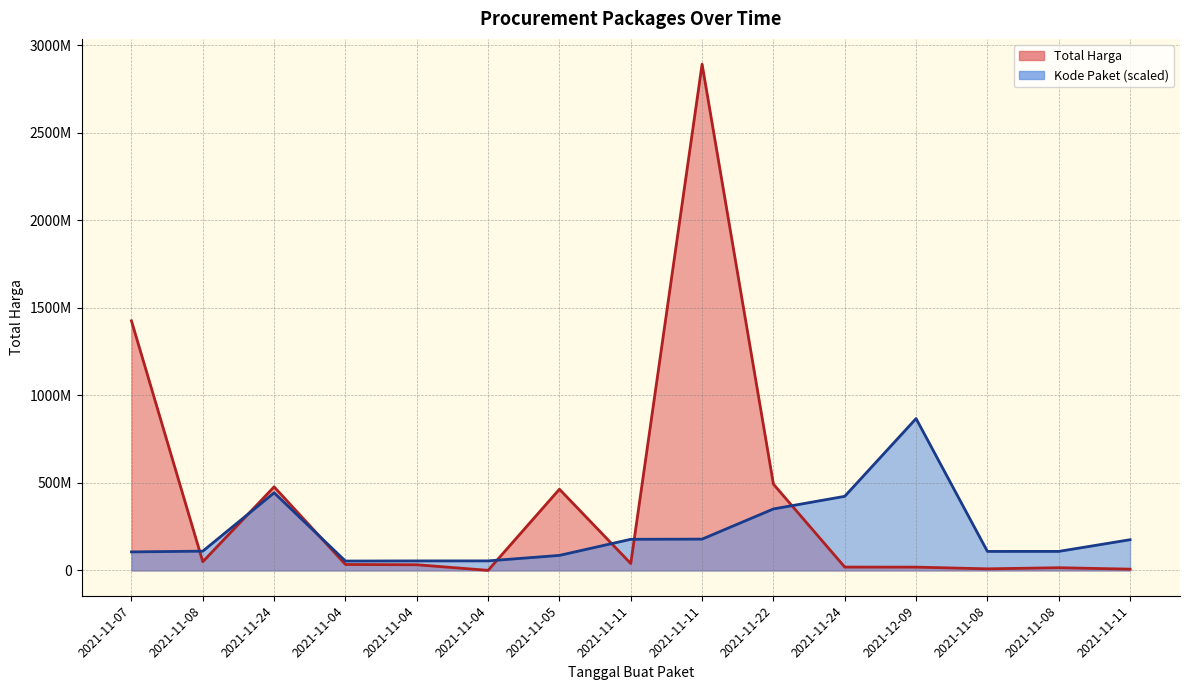

What is the label of the 8th point from the left?

2021-11-11